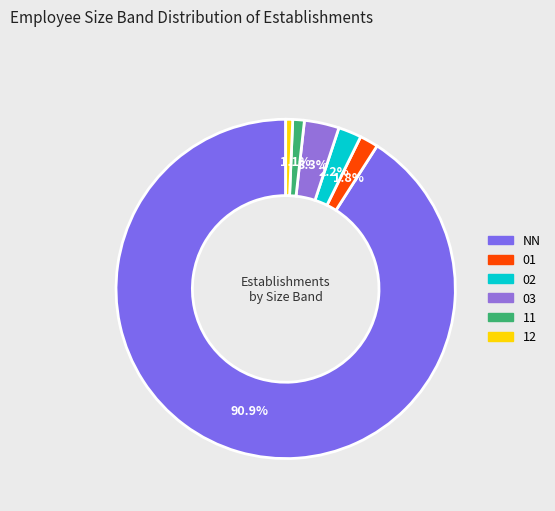

How many slices are in this pie chart?

6